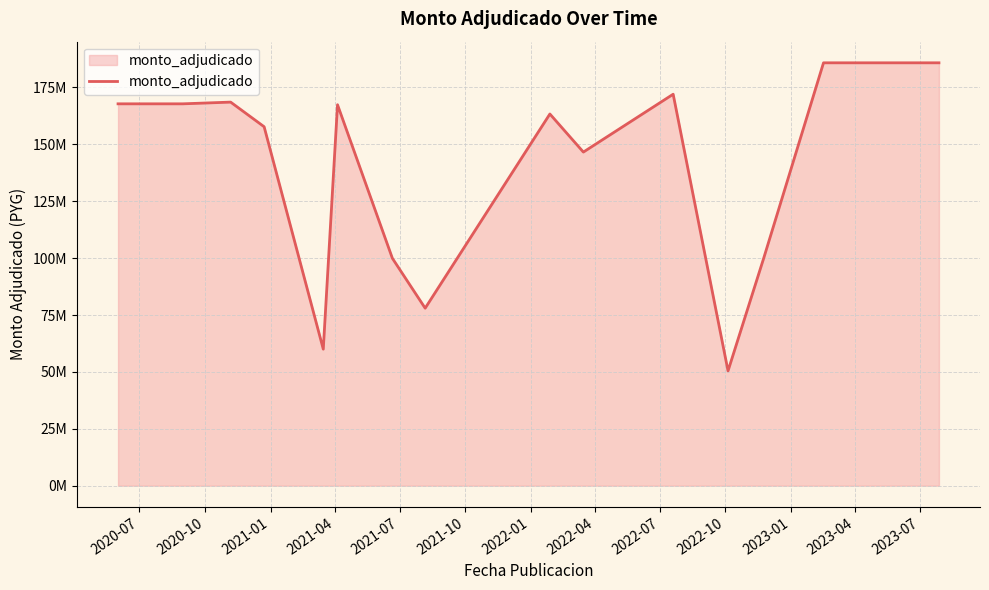

Is this an area chart (filled region under the line)?

Yes